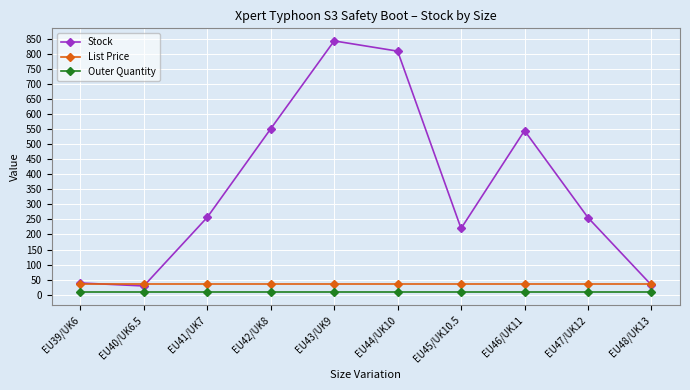

The value of Outer Quantity at EU43/UK9 is 8.0. True or false?

True